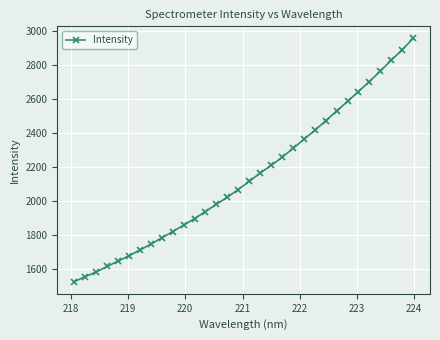

What is the greatest value displayed?

2956.2